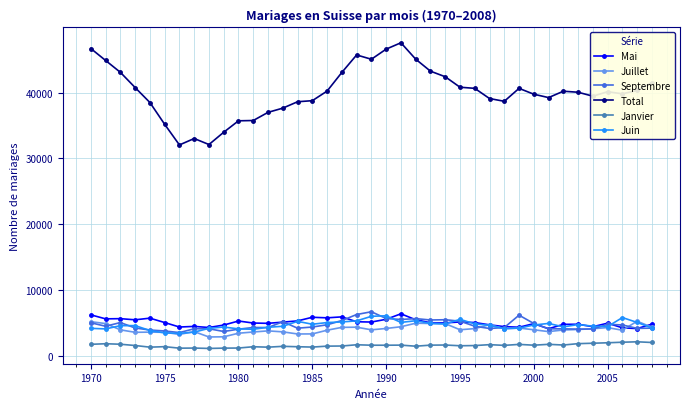

Which series has the largest range (max minus min)?

Total